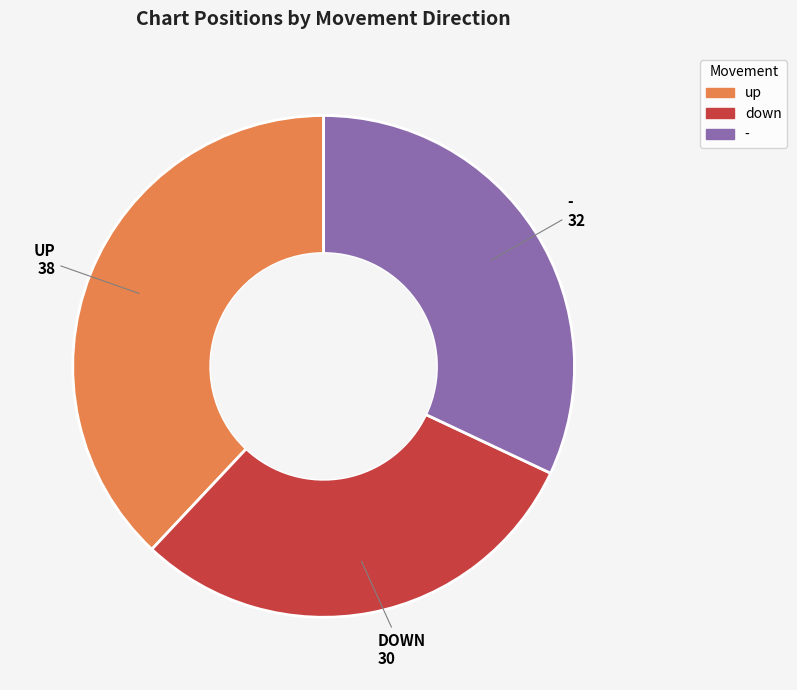

The down slice represents 16% of the pie. True or false?

False